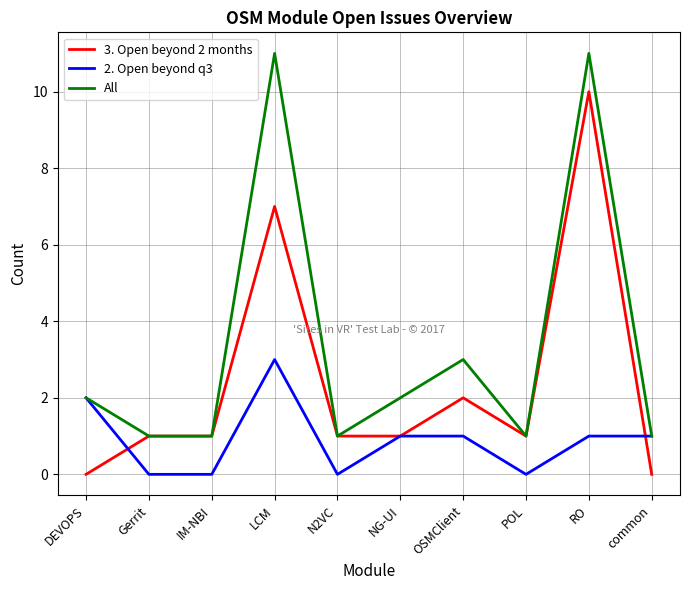

The All series shows 2 at DEVOPS. True or false?

True